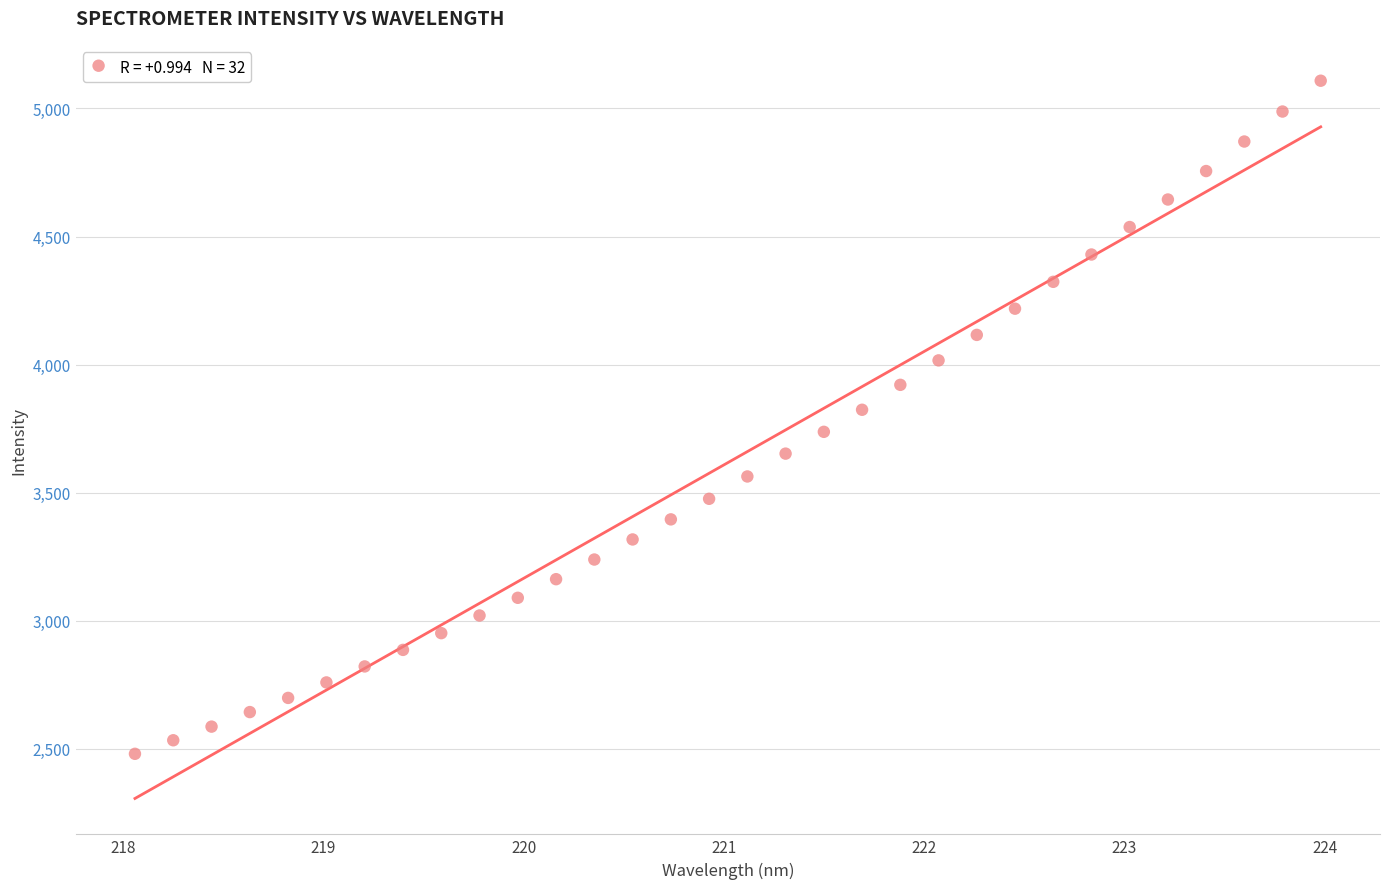

What is the range of Y values (max minus min)?

2628.6